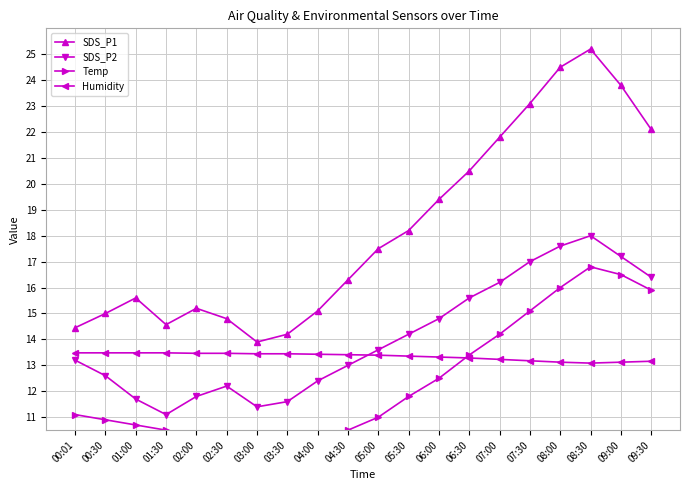

Rank the series by their maximum value, from lowest to highest.

Humidity, Temp, SDS_P2, SDS_P1